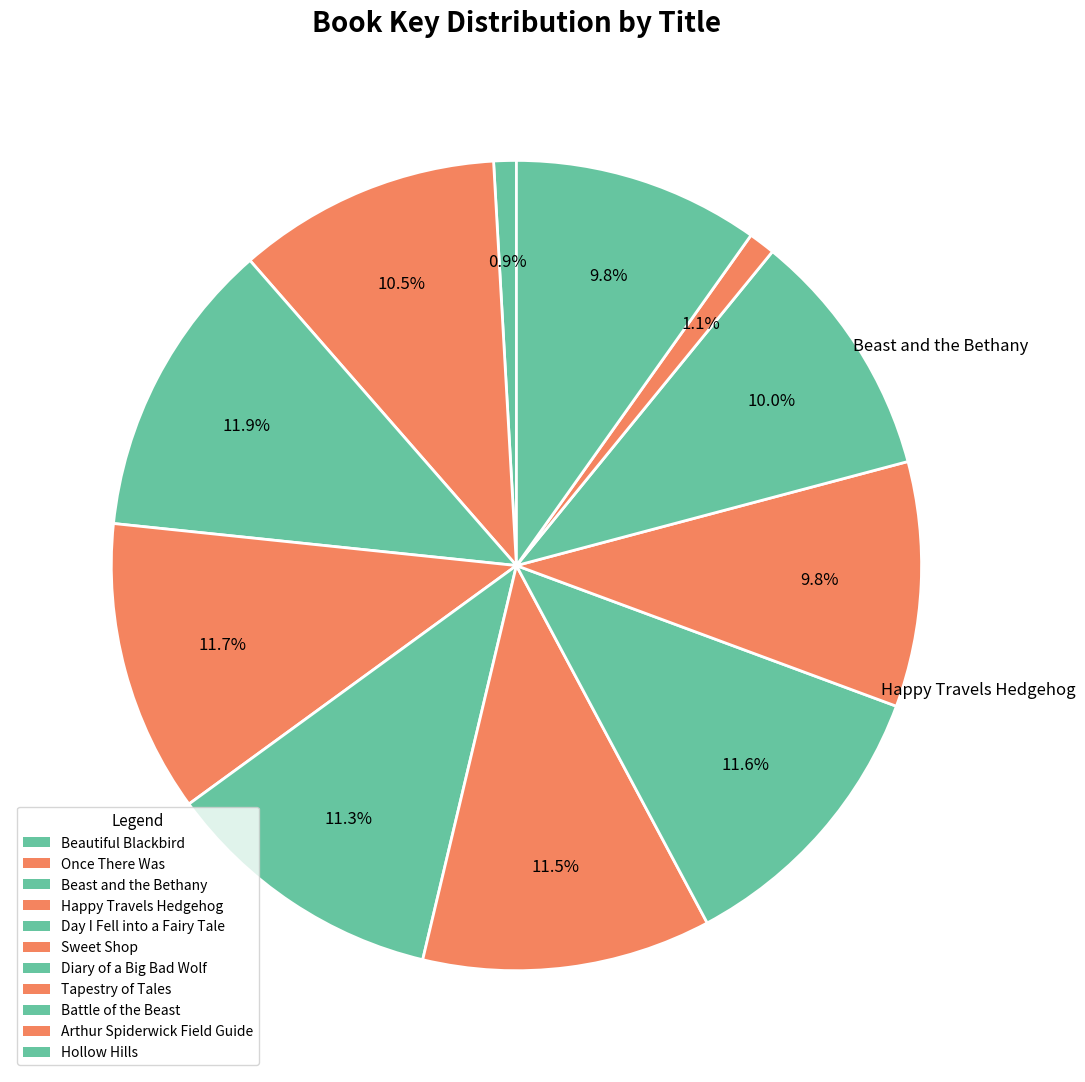

To the nearest percent, what is the combined percentage of Tapestry of Tales and Arthur Spiderwick Field Guide?

11%